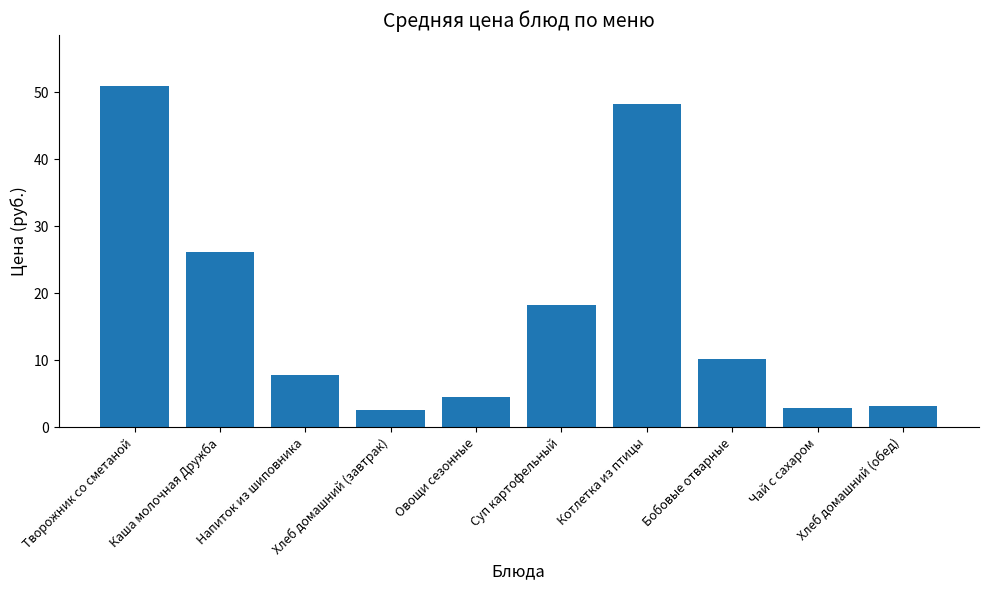

What is the greatest value displayed?

50.9